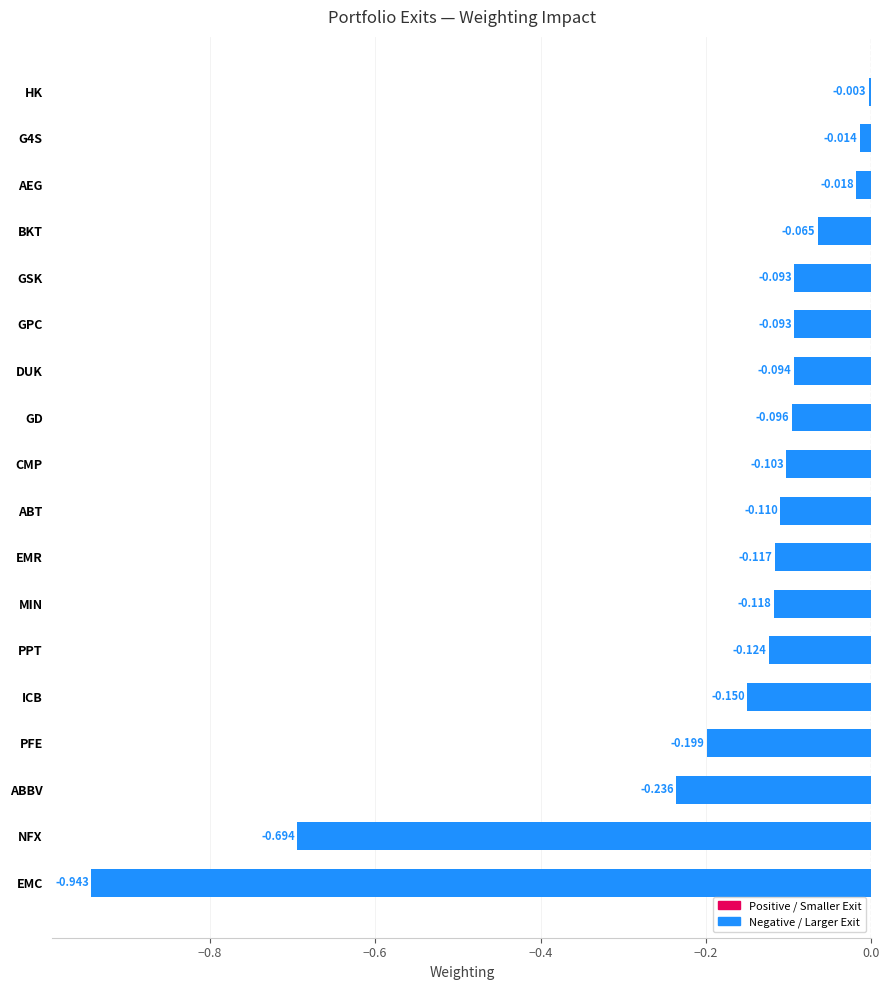

At which label is the value closest to 0?

HK